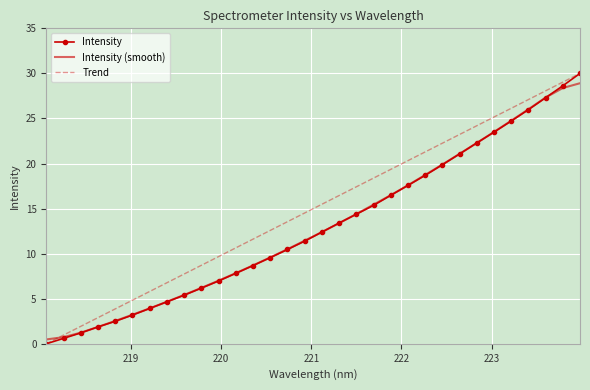

What is the highest value of the Intensity series?

30.0